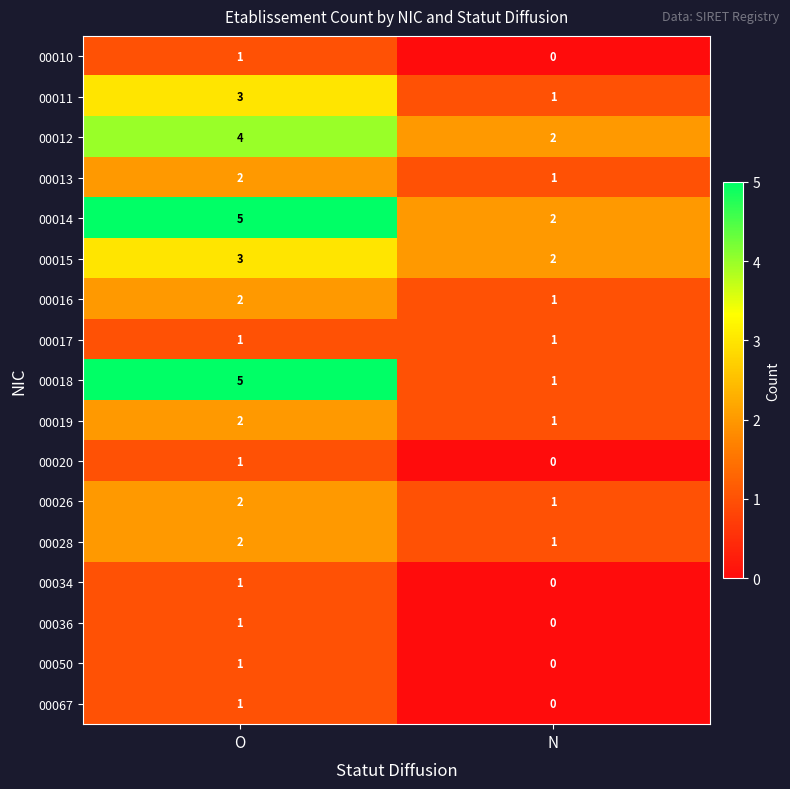

What is the total value across all series at O?

37